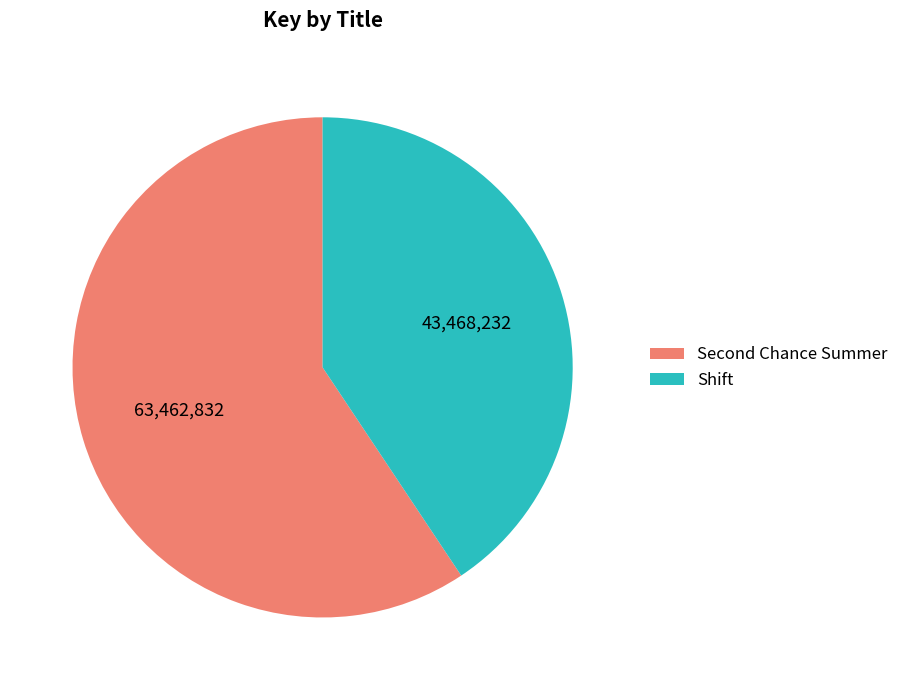

How many slices are in this pie chart?

2